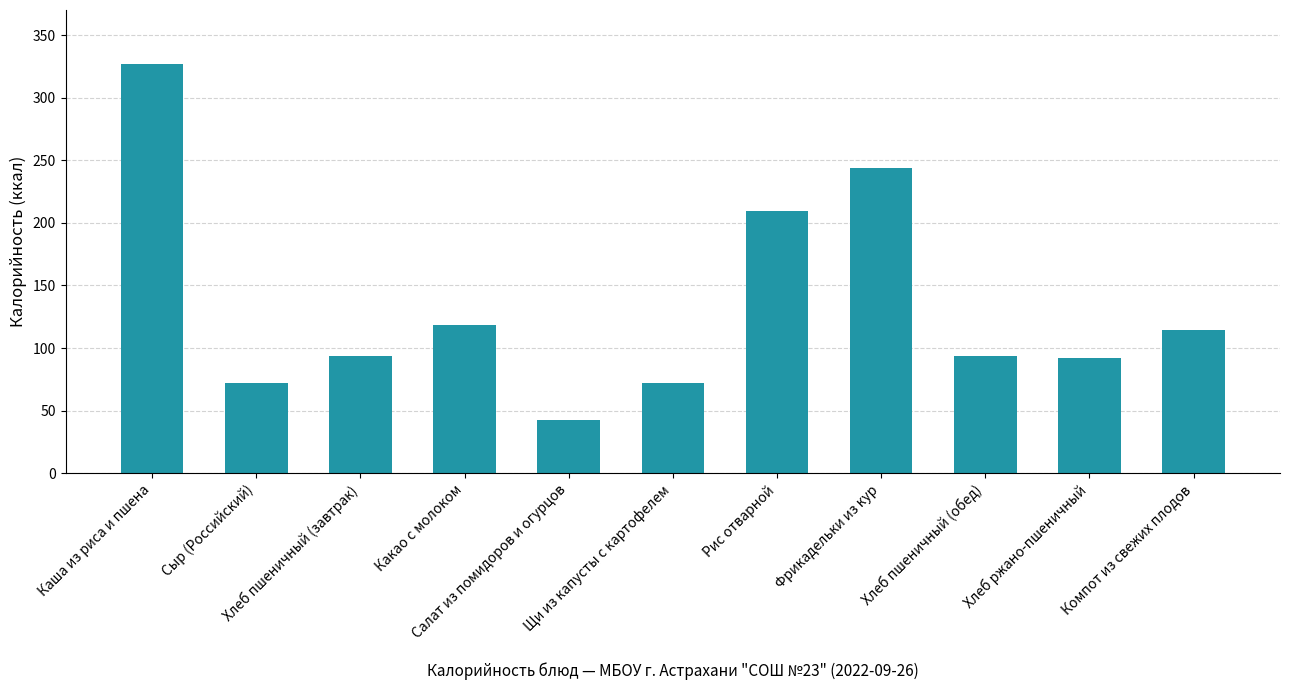

Does the chart contain any negative values?

No